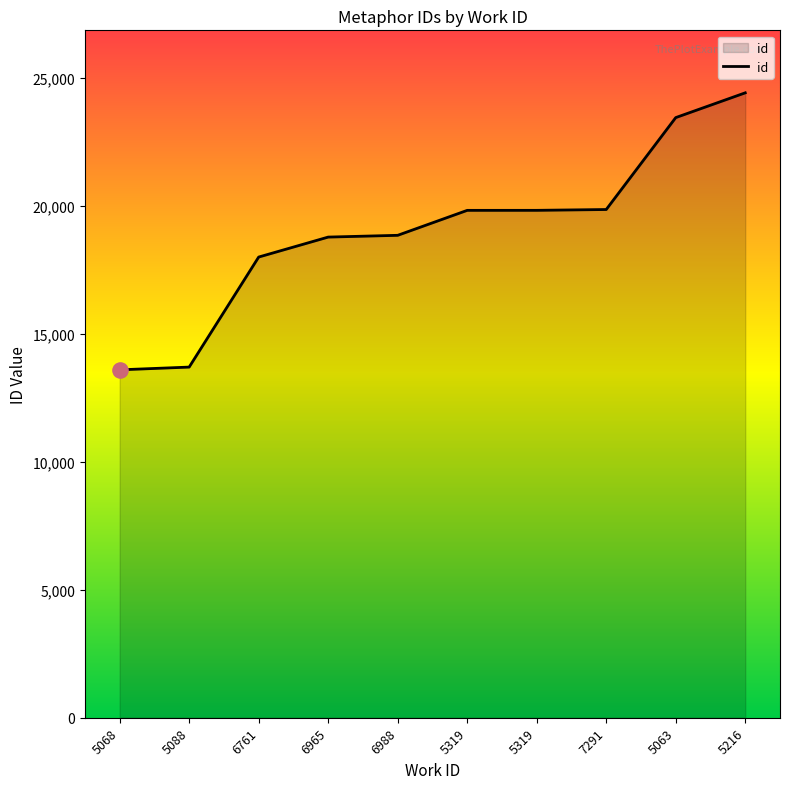

What is the ratio of the value at 6988 to the value at 5063?

0.8